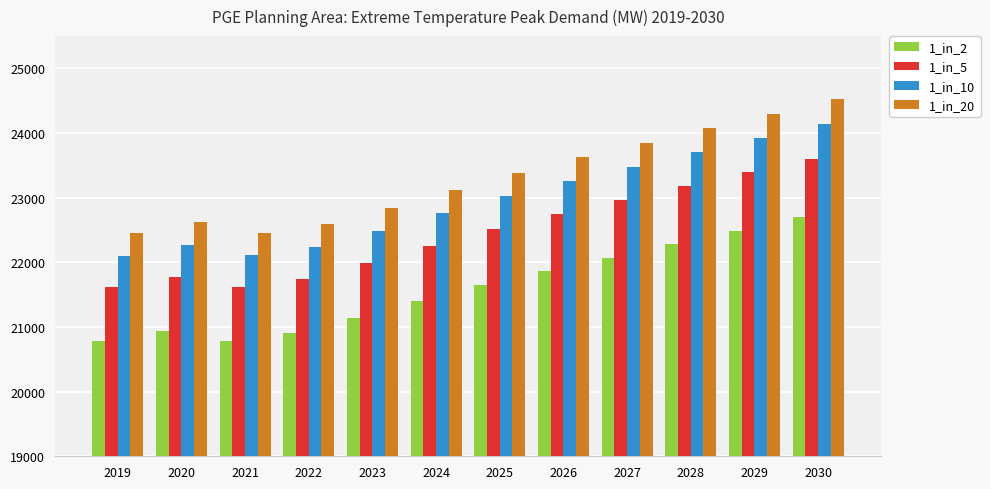

What is the total value across all series at 2024?

89525.9